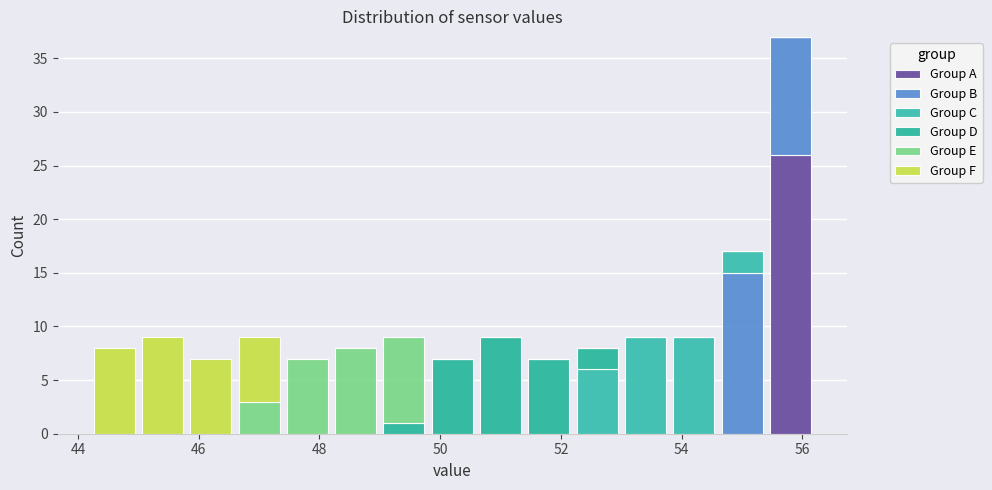

Which range on the x-axis has the tallest stacked bar (by total height)?

55.4 to 56.2